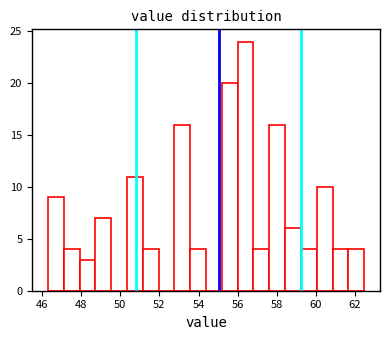

Which range on the x-axis has the tallest bar?

56.0 to 56.8